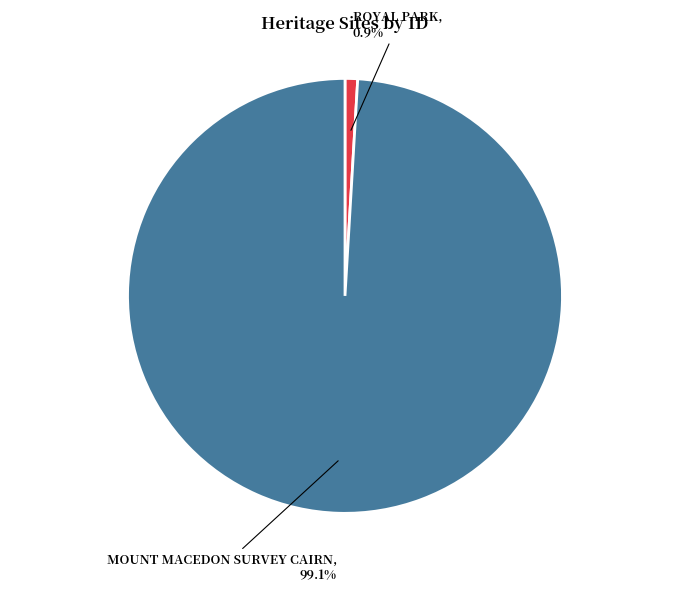

Does any single category account for the majority?

Yes